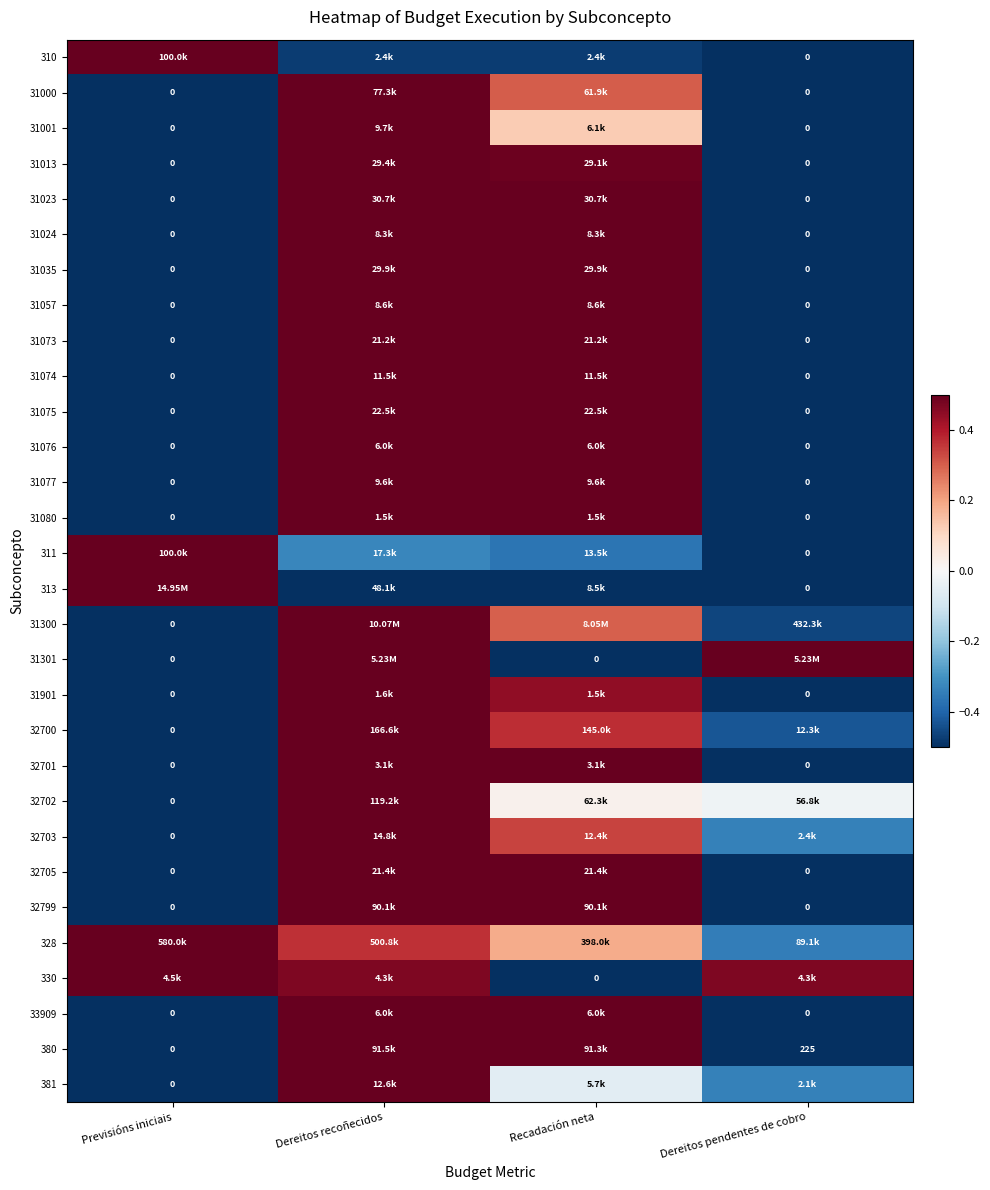

The value of 32700 at Previsións iniciais is -0.5. True or false?

True